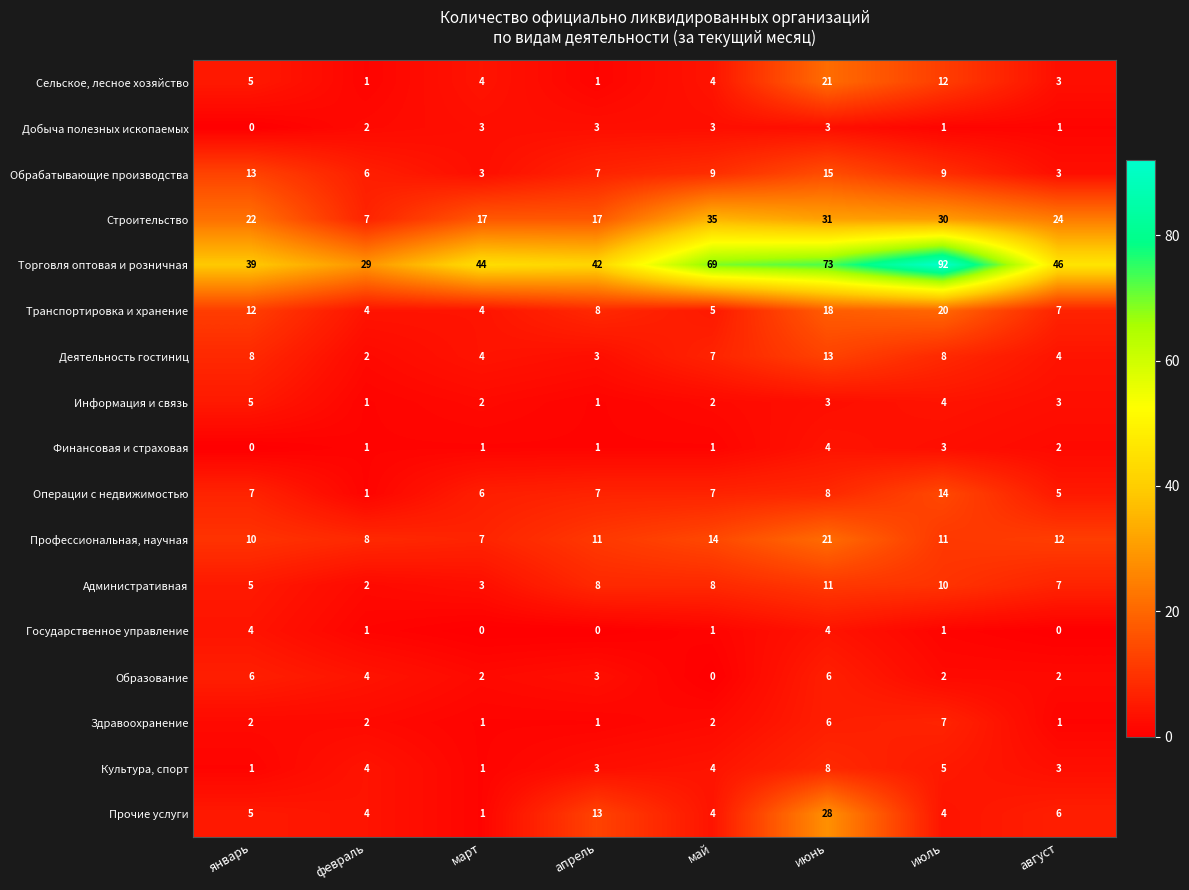

At which category is the sum across all series the highest?

июнь